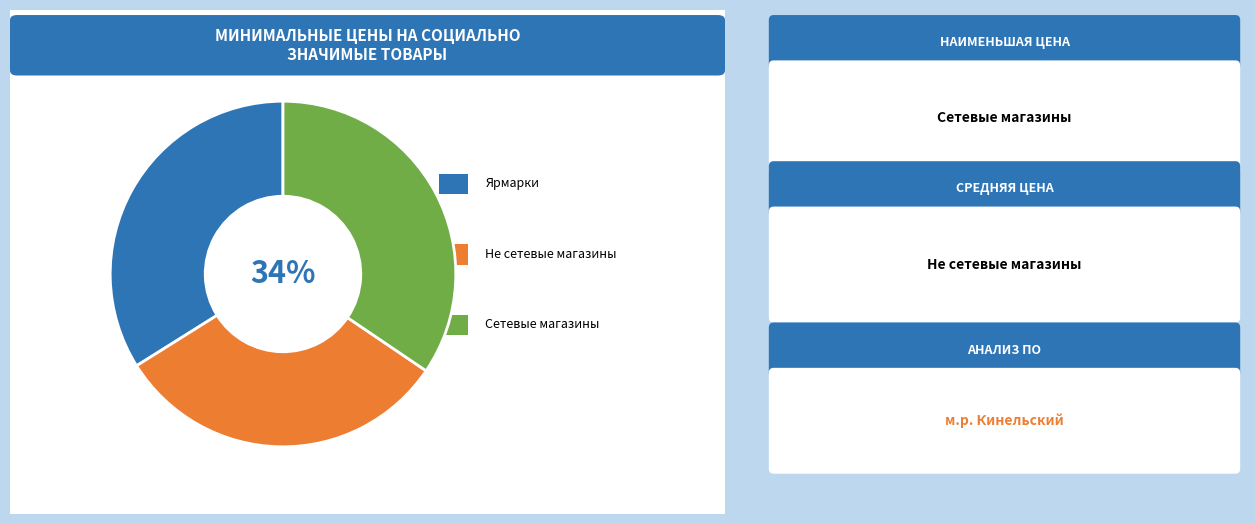

Does any single category account for the majority?

No